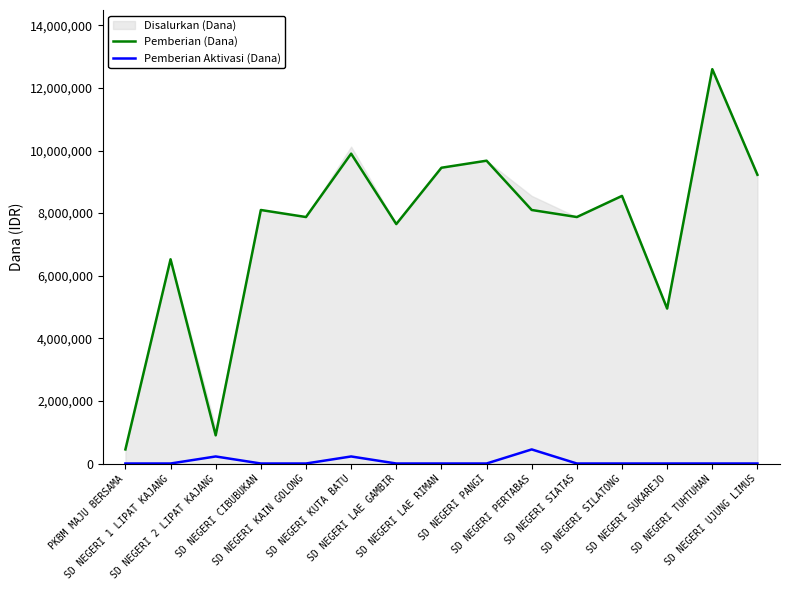

True or false: Pemberian Aktivasi (Dana) and Pemberian (Dana) intersect in this chart.

False